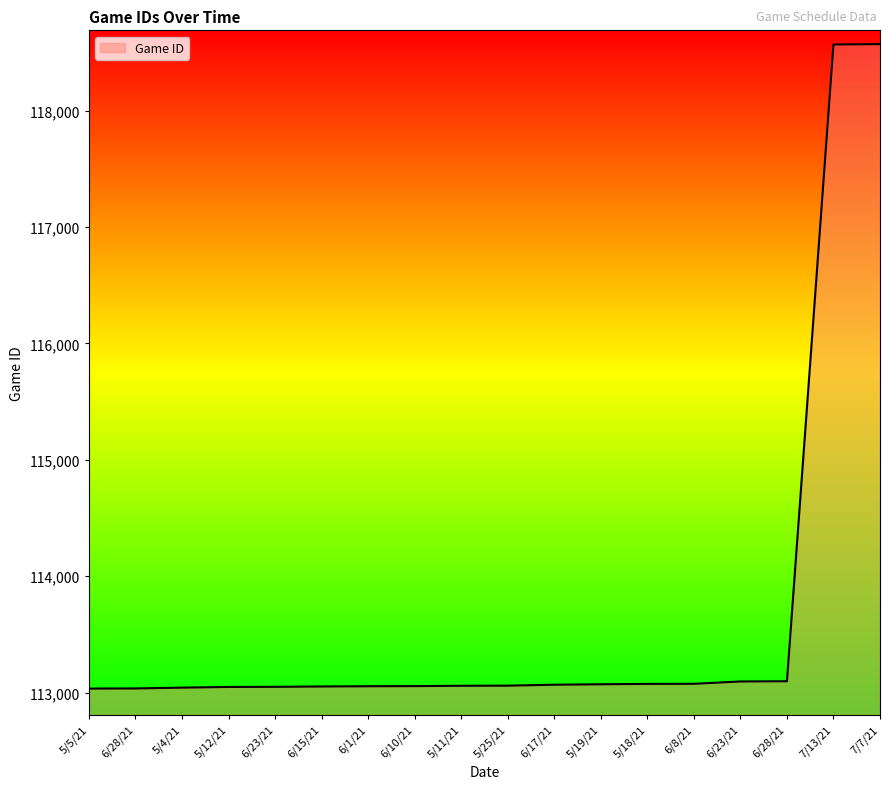

What is the change in value from 6/15/21 to 6/17/21?

+15